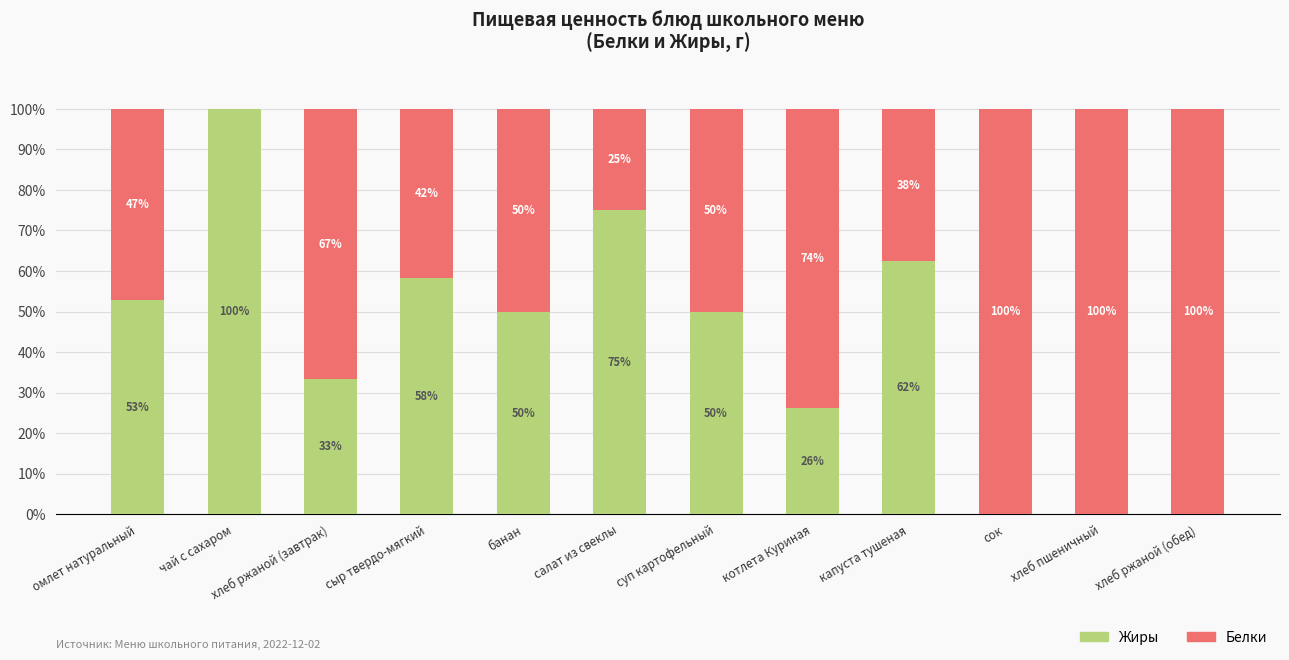

Read the Жиры value at банан.

50.0